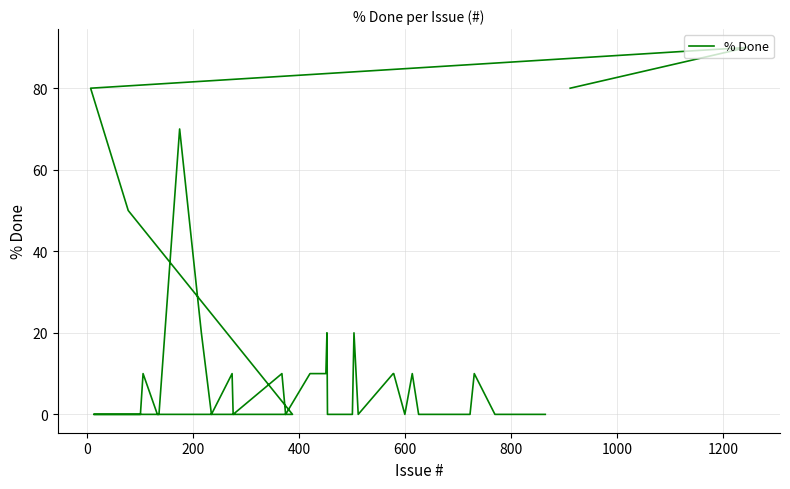

Reading left to right, what are all the values shown in this chart?

80	90	80	50	0	0	0	0	0	10	0	0	70	20	0	10	0	10	0	10	10	20	0	0	0	0	20	0	10	10	0	10	0	0	0	0	0	10	0	0